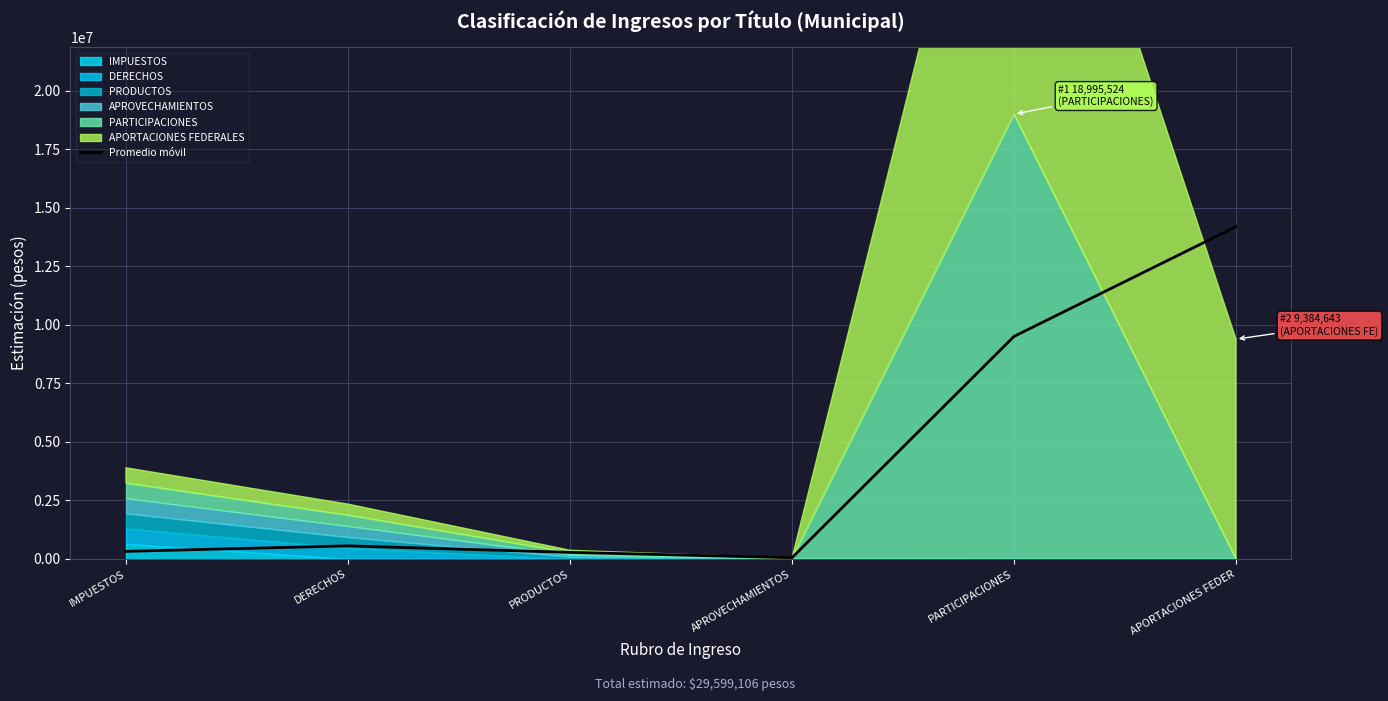

Reading left to right, extract all data points from this chart.

324260.0	558313.0	280432.0	51156.5	9502539.5	14190083.5